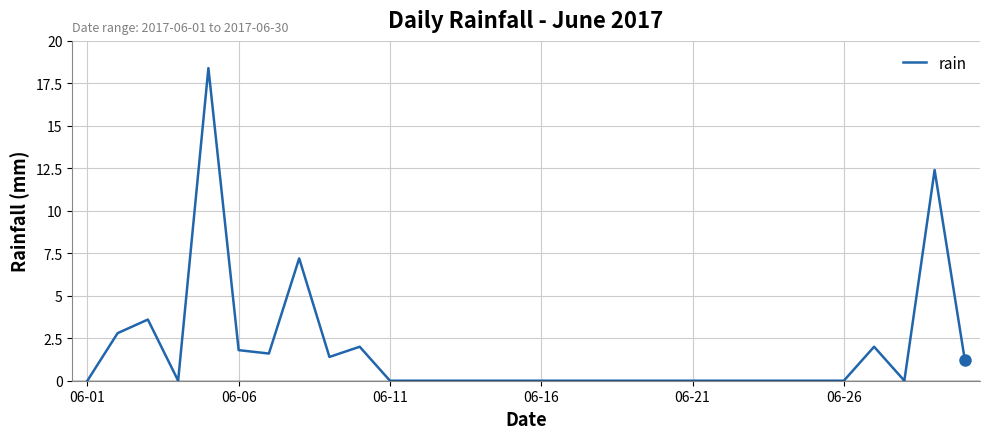

What is the greatest value displayed?

18.4